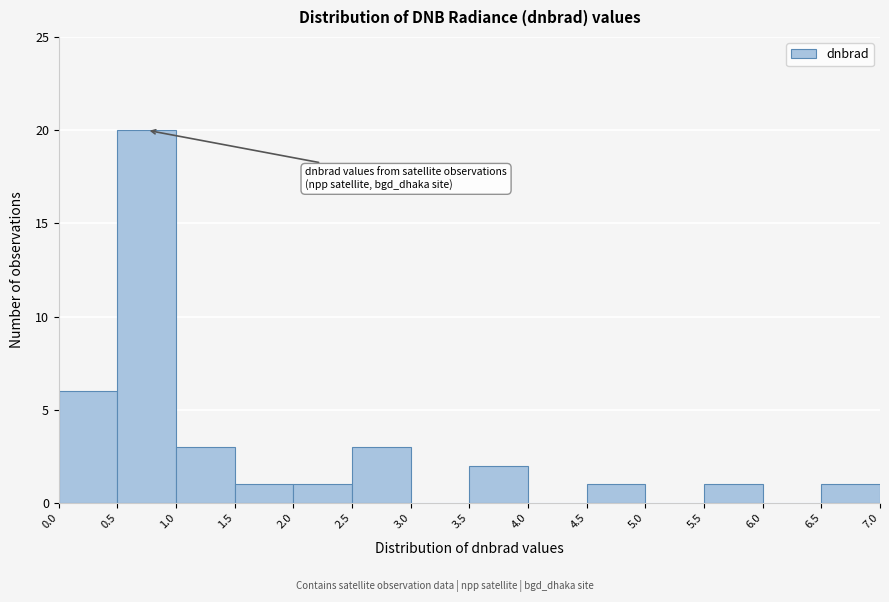

Reading left to right, transcribe this chart: for each bar, give the range it covers on the x-axis and its height. The values are not printed on the chart, so give them approximately, as read against the axis.

0.0 to 0.5: 6
0.5 to 1.0: 20
1.0 to 1.5: 3
1.5 to 2.0: 1
2.0 to 2.5: 1
2.5 to 3.0: 3
3.0 to 3.5: 0
3.5 to 4.0: 2
4.0 to 4.5: 0
4.5 to 5.0: 1
5.0 to 5.5: 0
5.5 to 6.0: 1
6.0 to 6.5: 0
6.5 to 7.0: 1